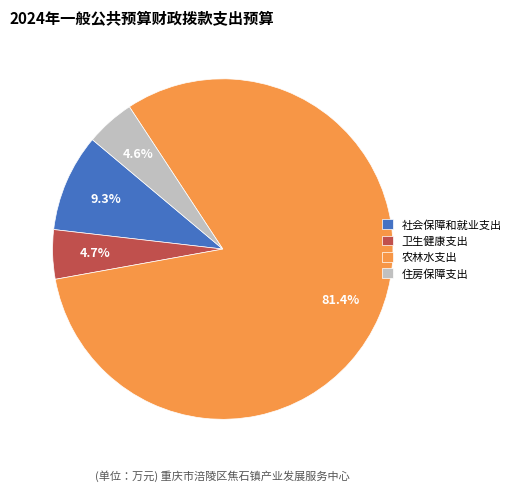

To the nearest percent, what is the difference between the 社会保障和就业支出 and 住房保障支出 slice percentages?

5%